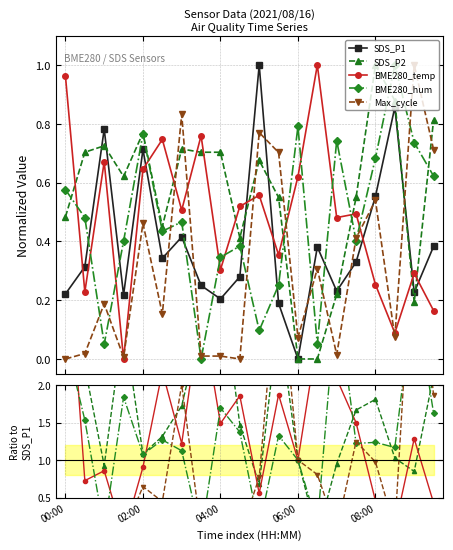

Rank the series by their maximum value, from lowest to highest.

SDS_P1, BME280_hum, SDS_P2, BME280_temp, Max_cycle